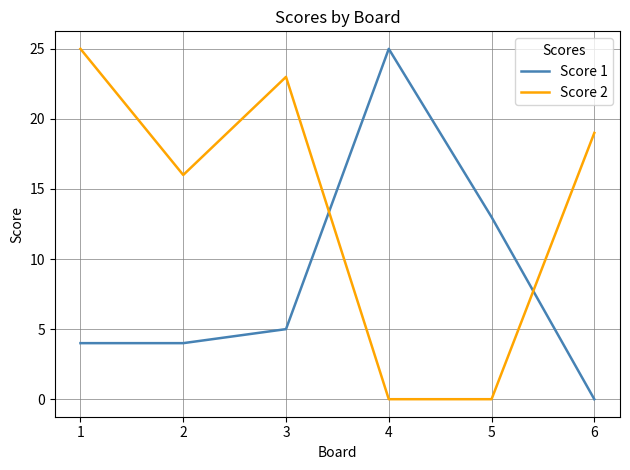

What is the maximum value for Score 1?

25